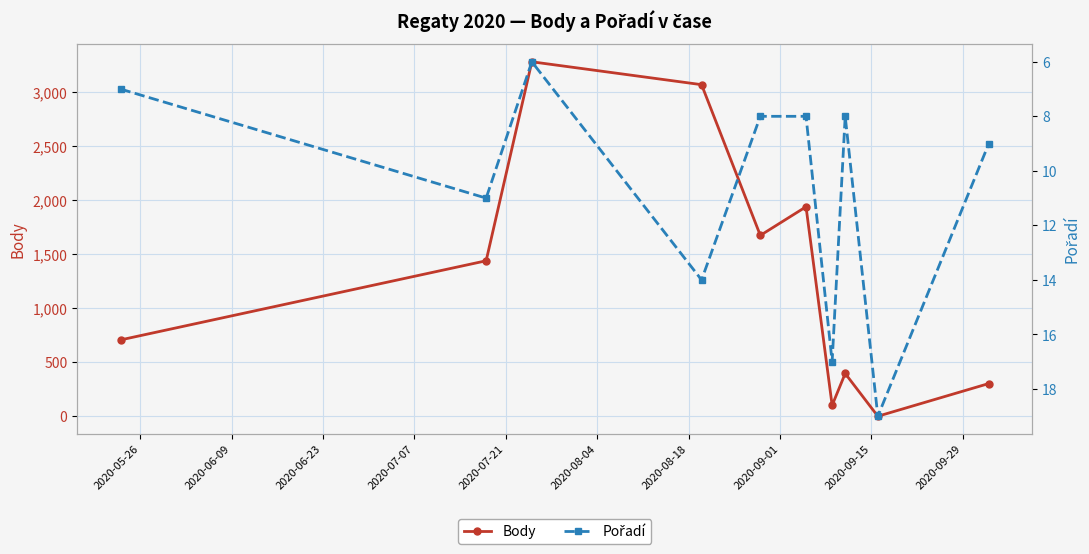

What is the maximum value for Body?

3283